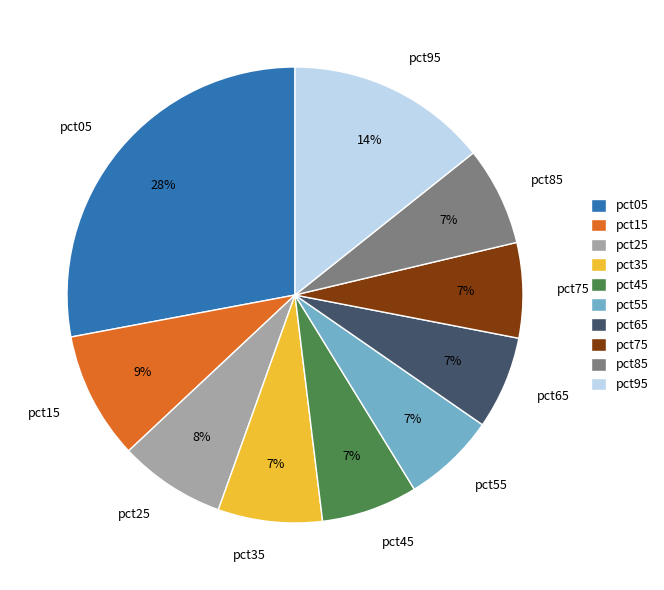

Which category has the biggest portion of the pie?

pct05